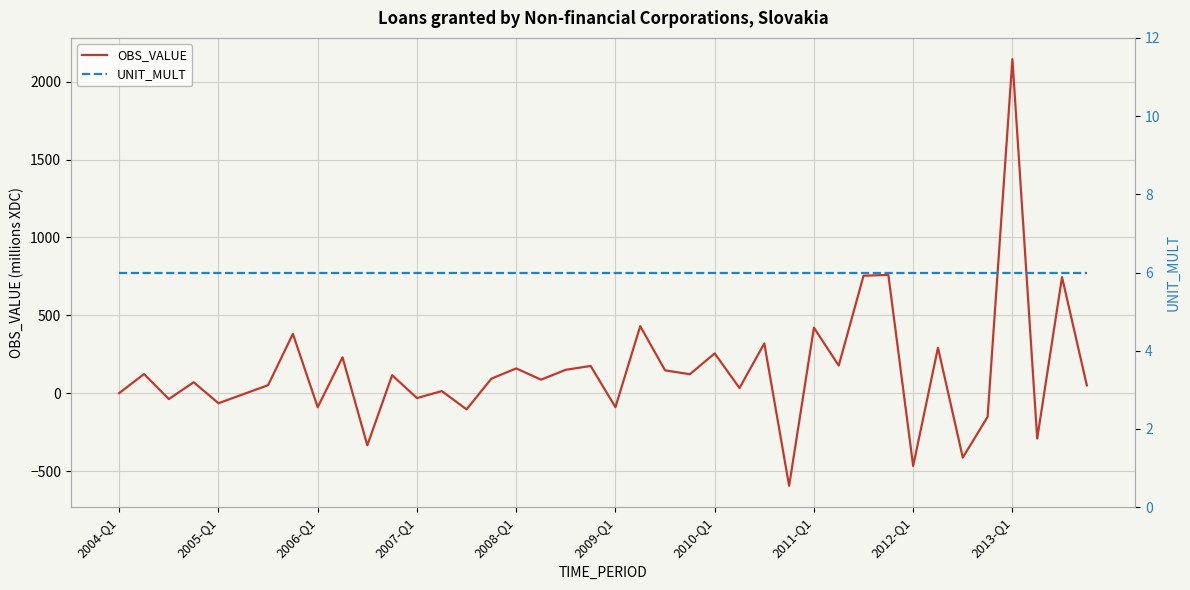

Which category has the highest value in the UNIT_MULT series?

2004-Q1